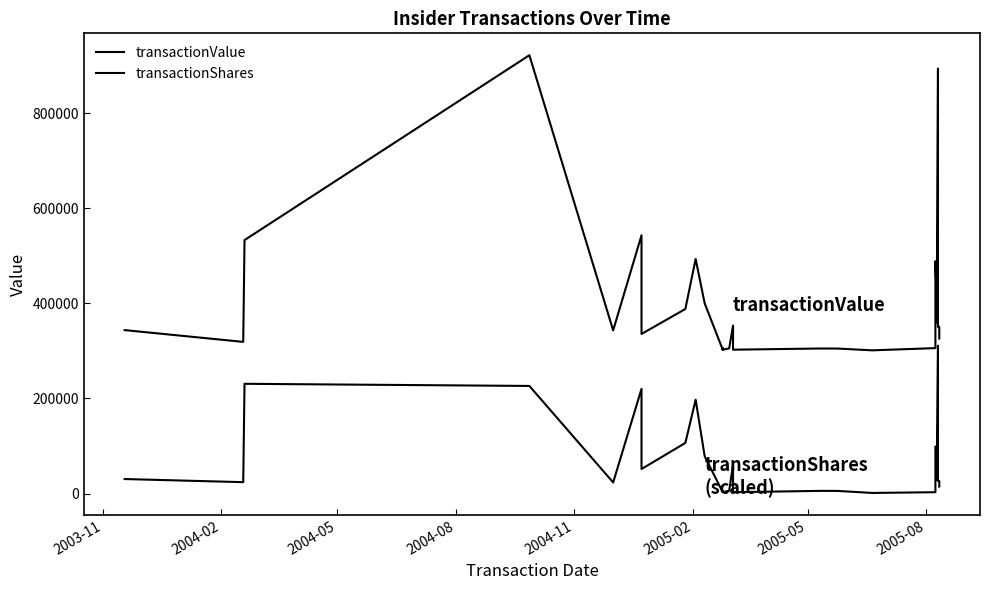

In transactionValue, how many points are higher than both neighbors (excluding endpoints)?

9